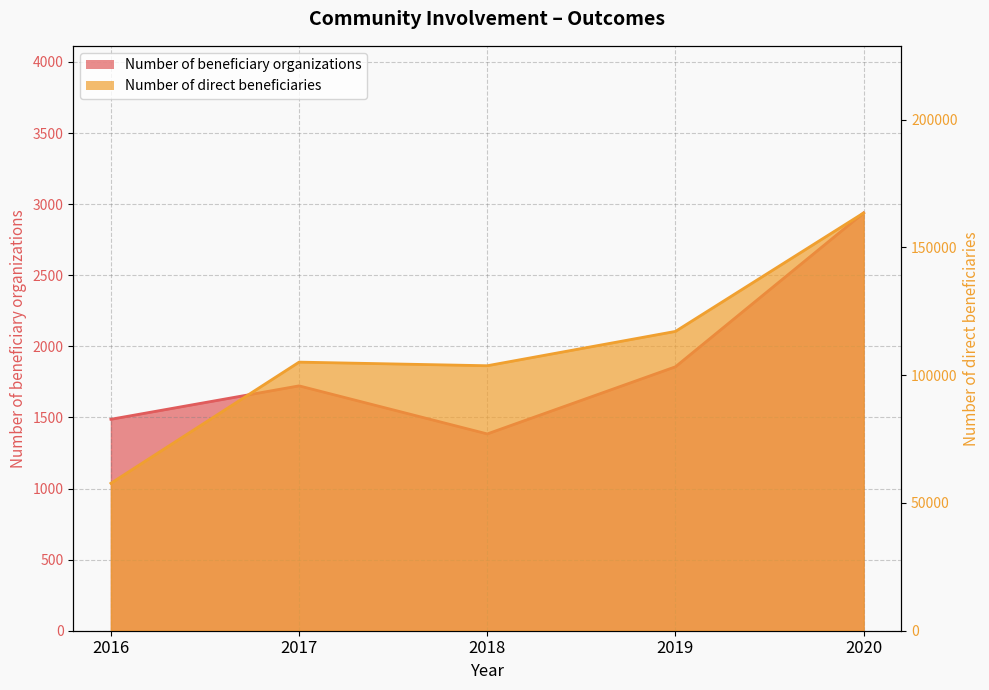

List the series in order of their peak value, lowest first.

Number of beneficiary organizations, Number of direct beneficiaries